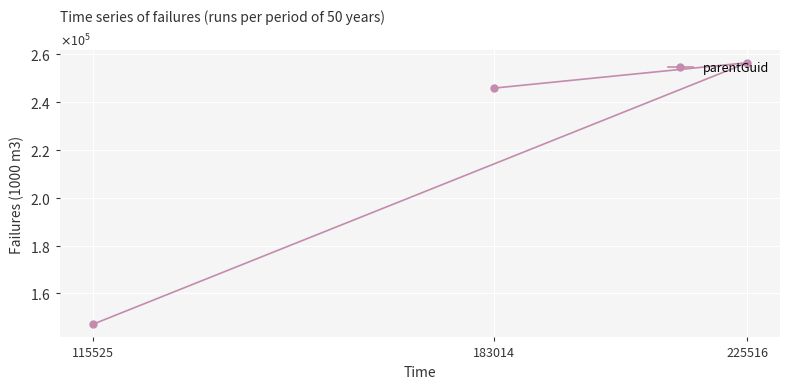

Reading left to right, transcribe all the data shown in this chart.

183014=245825	225516=256429	115525=147078